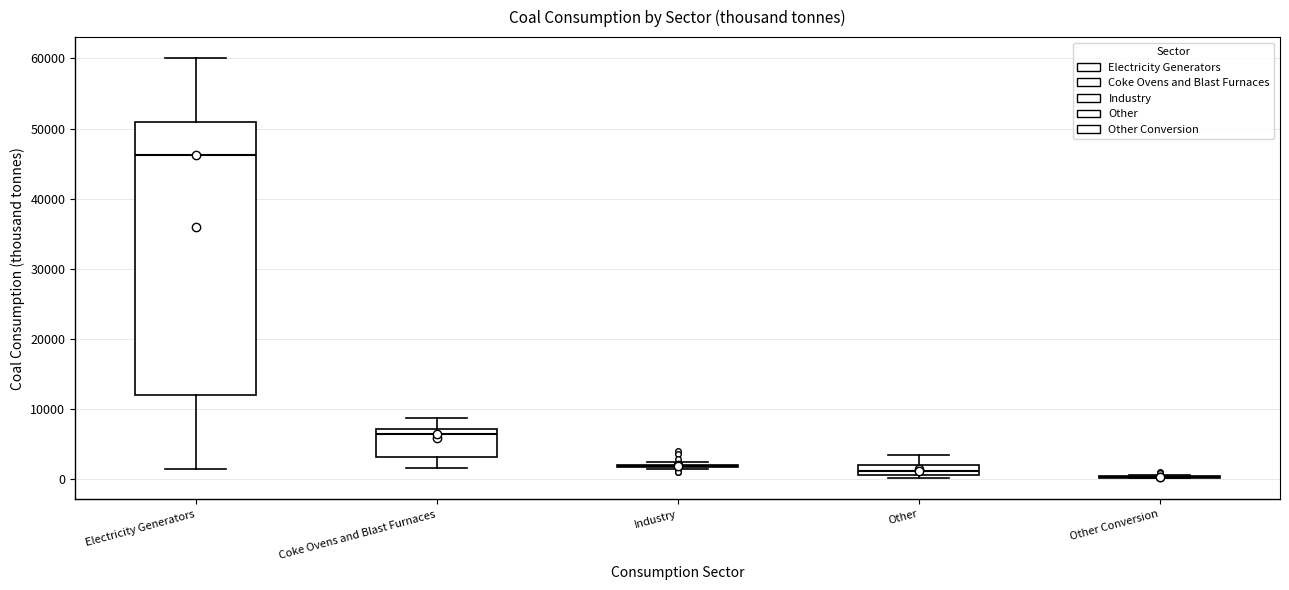

Comparing the boxes themselves (not the whiskers), which one is the tallest?

Electricity Generators